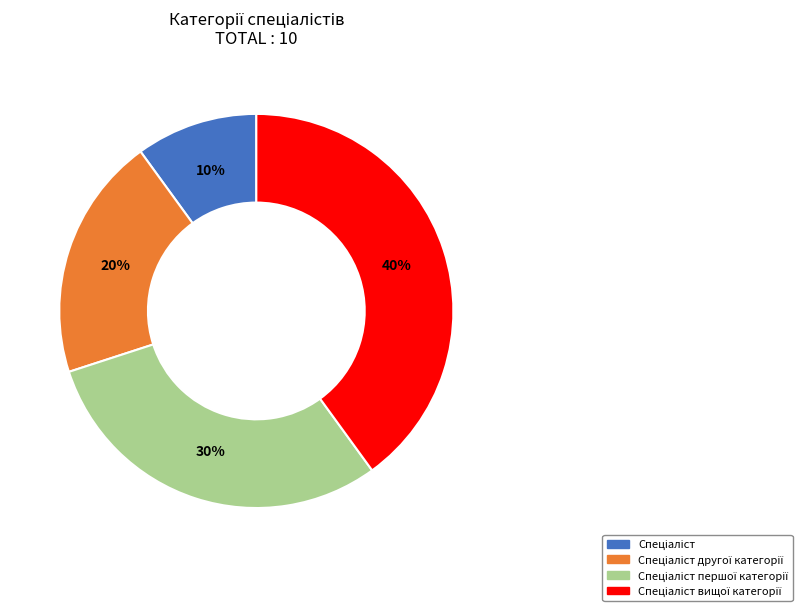

To the nearest percent, what is the difference between the largest and smallest slice percentages?

30%